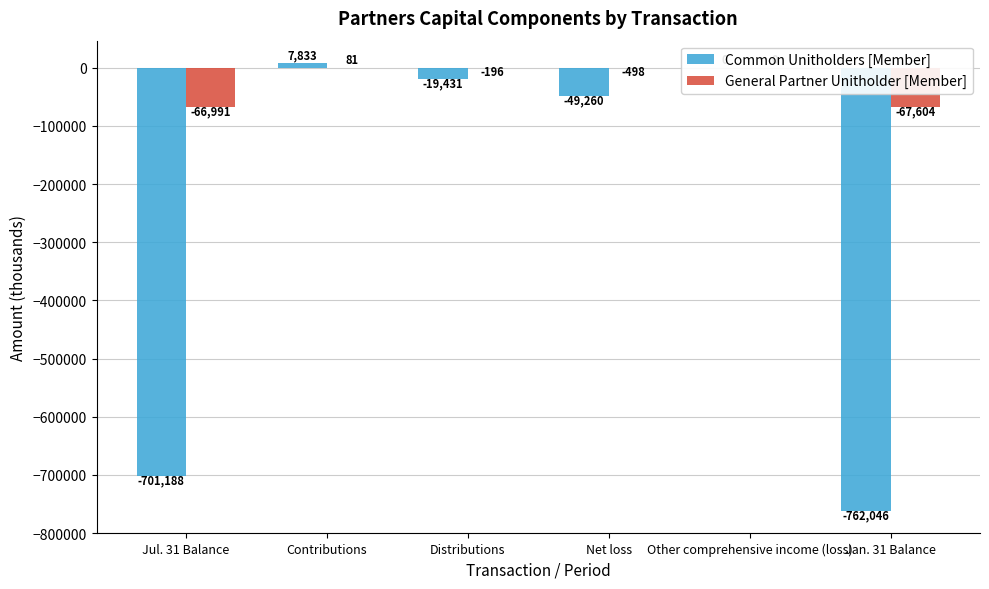

Reading left to right, transcribe all the data shown in this chart.

Common Unitholders [Member]: -701188	7833	-19431	-49260	0	-762046
General Partner Unitholder [Member]: -66991	81	-196	-498	0	-67604